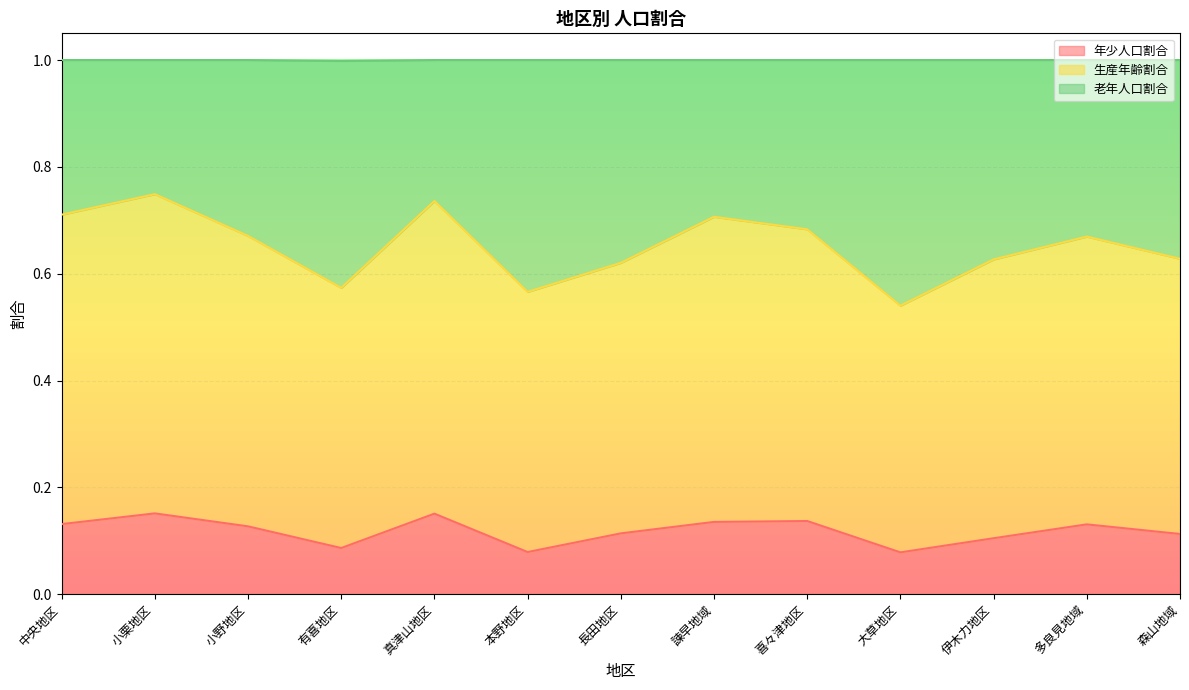

At which category is the sum across all series the highest?

小栗地区